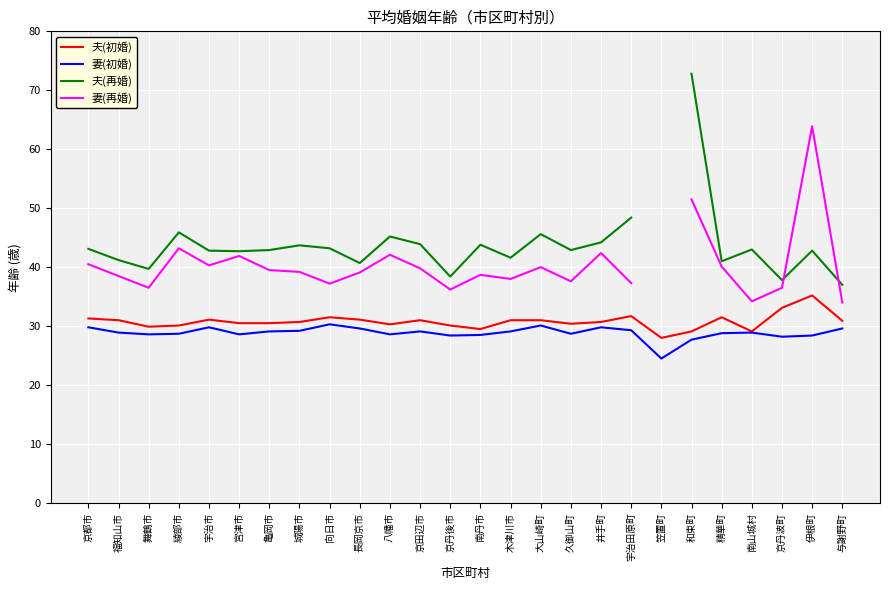

Count the number of data series in this chart.

4